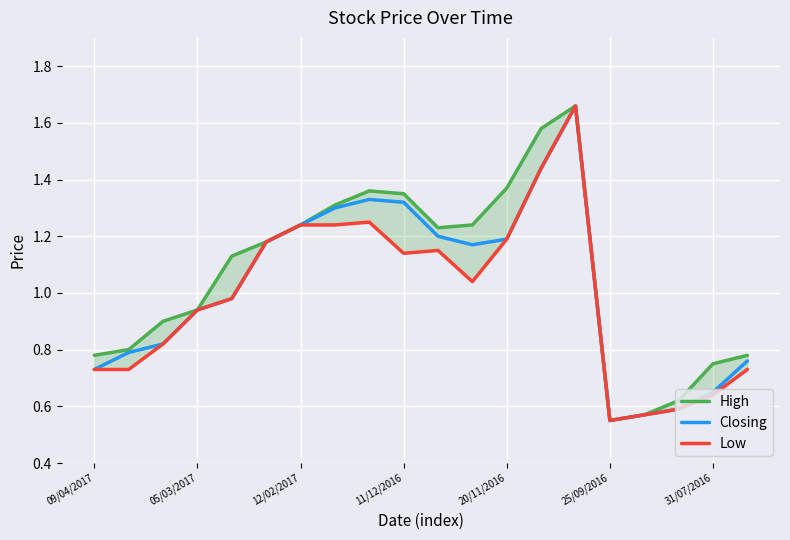

Is it true that High equals 0.6 at 16?

True